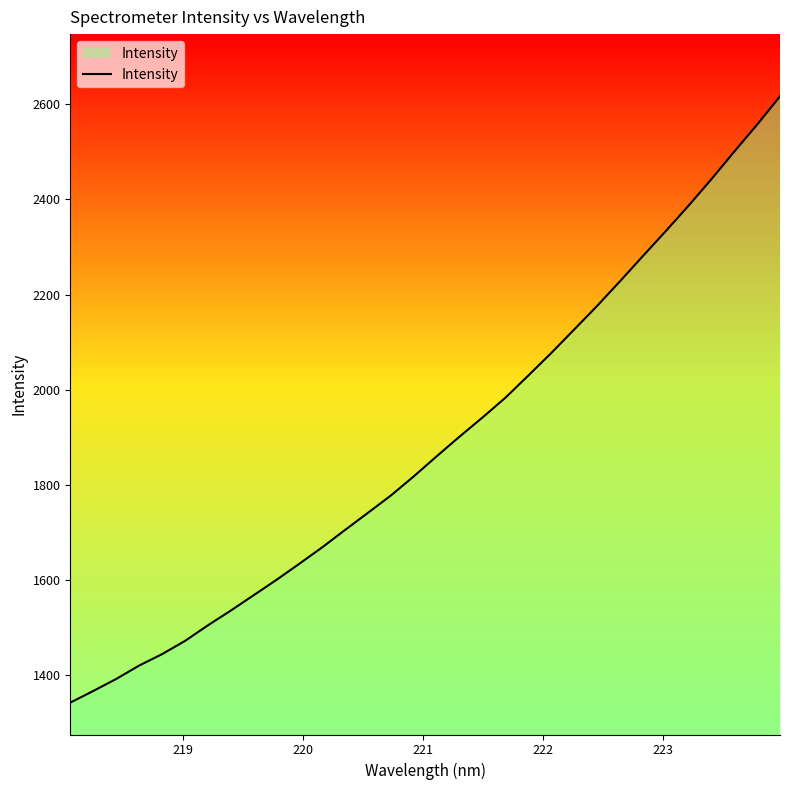

What is the smallest value displayed?

1341.2